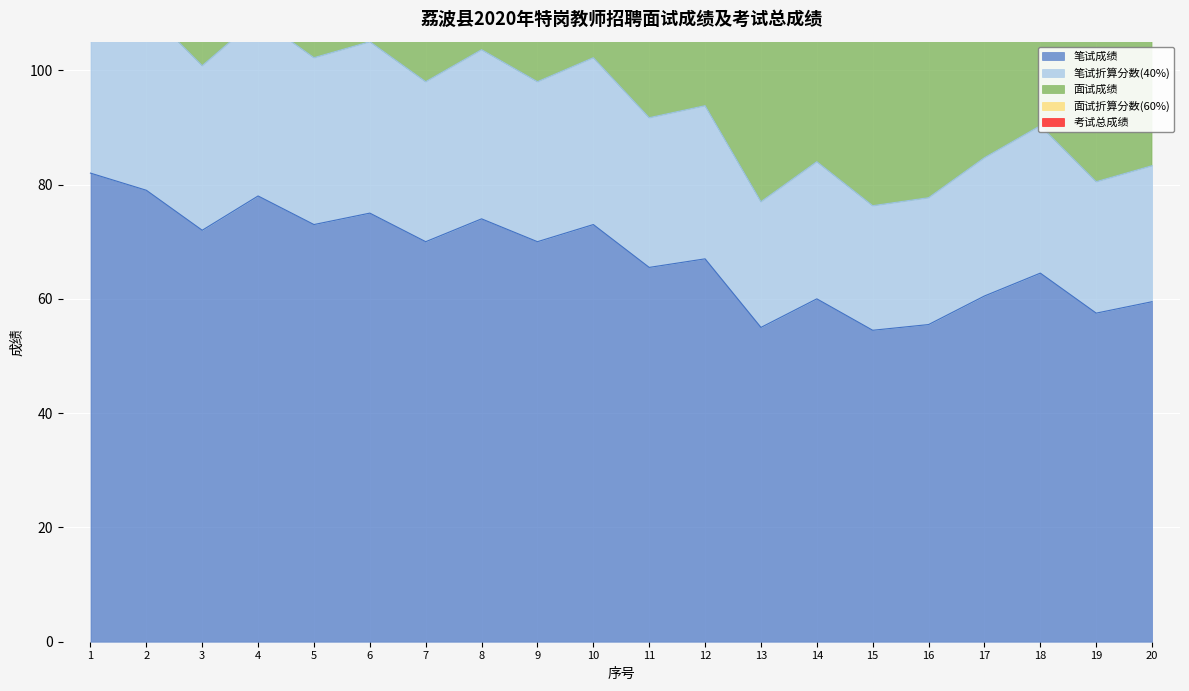

The 笔试成绩 series shows 54.5 at 15. True or false?

True